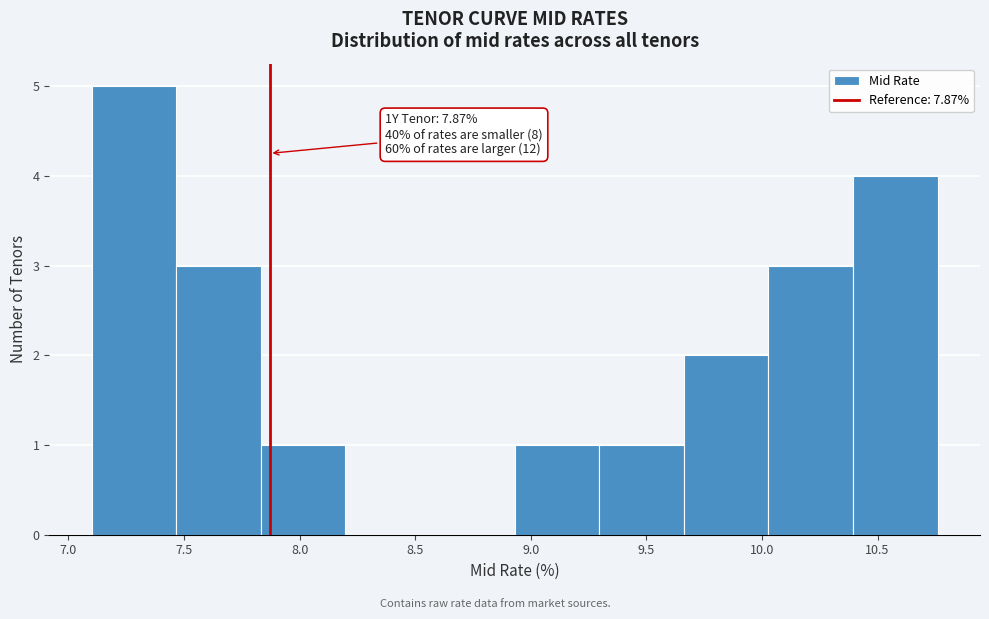

Which range on the x-axis has the tallest bar?

7.10 to 7.45